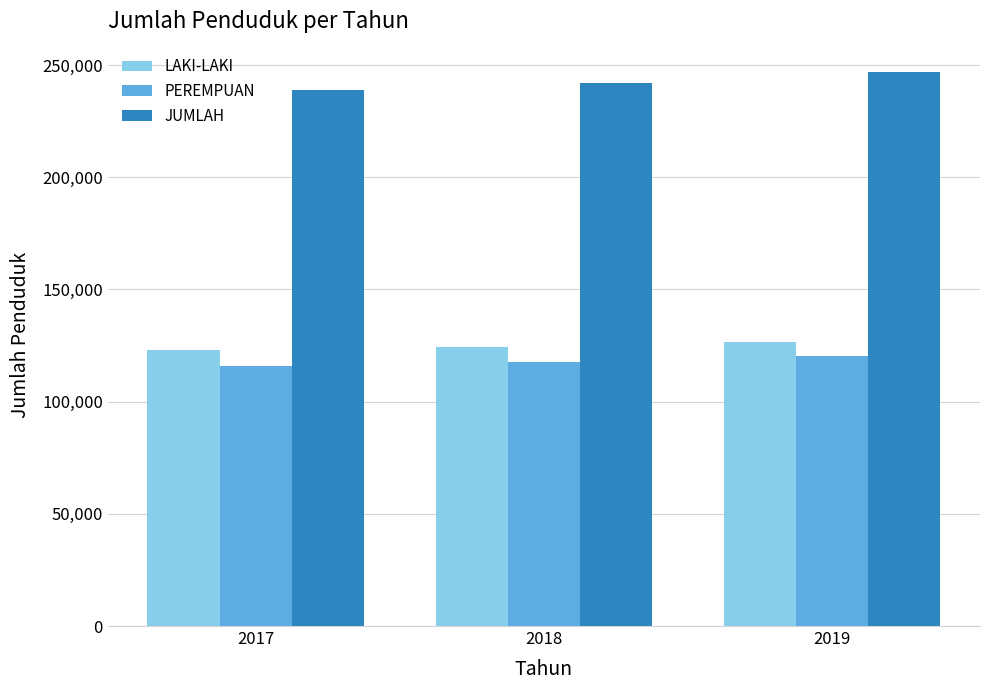

Which series has the widest spread of values?

JUMLAH